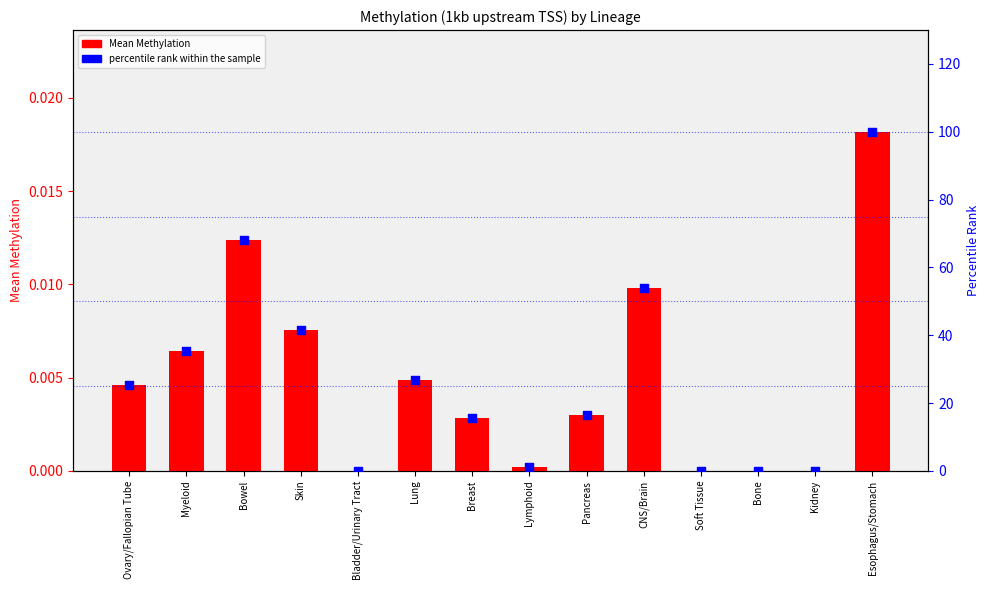

What are all the series names shown in the legend?

Mean Methylation, percentile rank within the sample